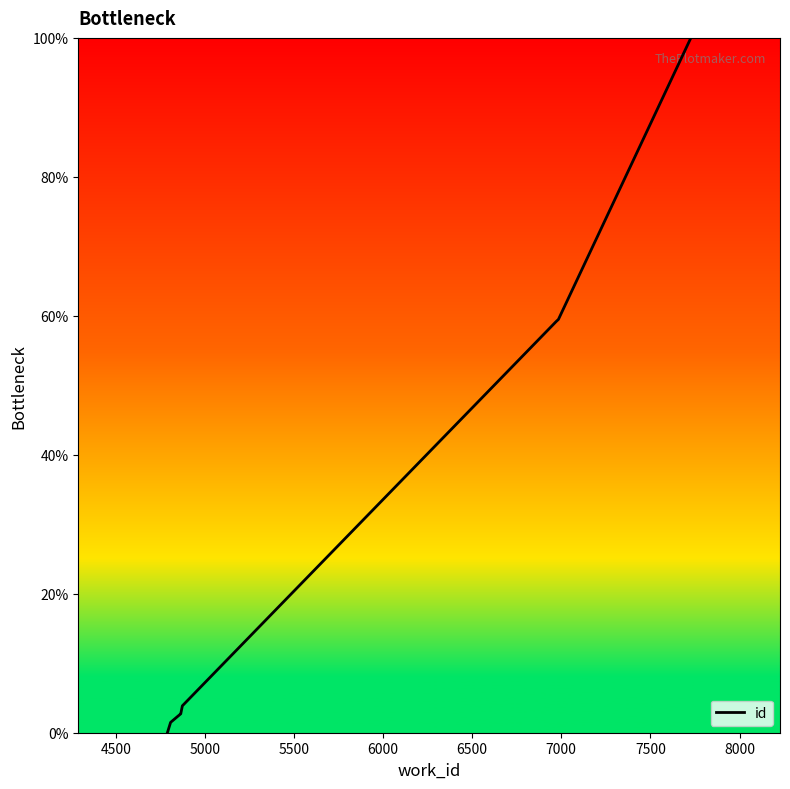

The value at 4500 is 1.5. True or false?

True